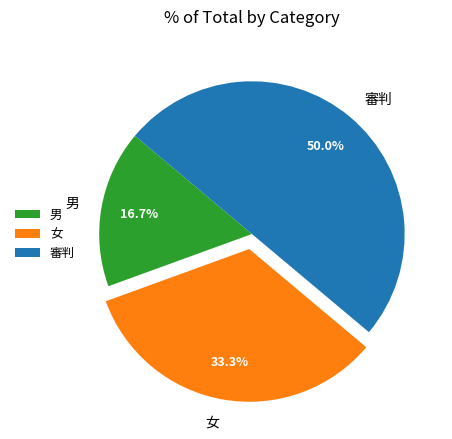

True or false: 男 accounts for 17% of the total.

True